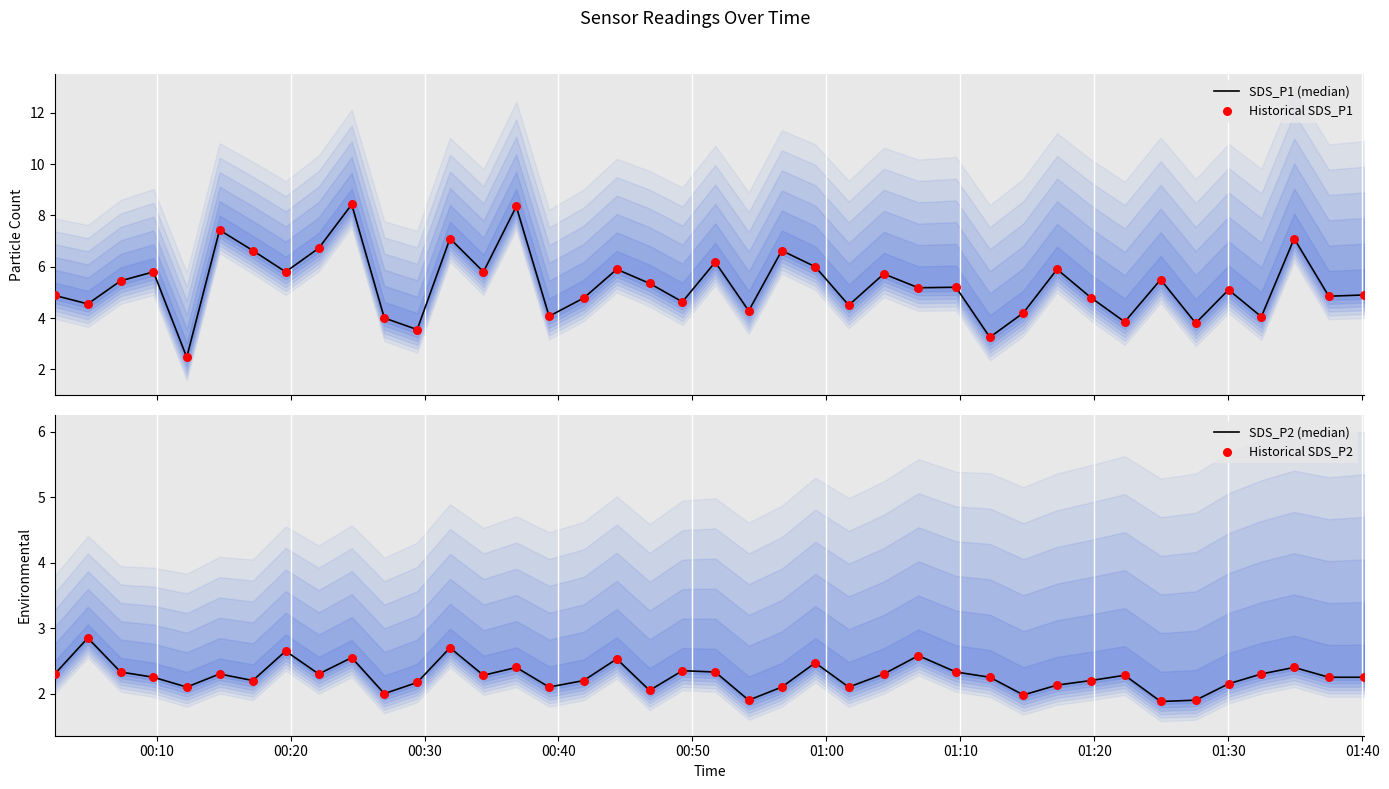

At how many categories does at least one series exceed 8?

2